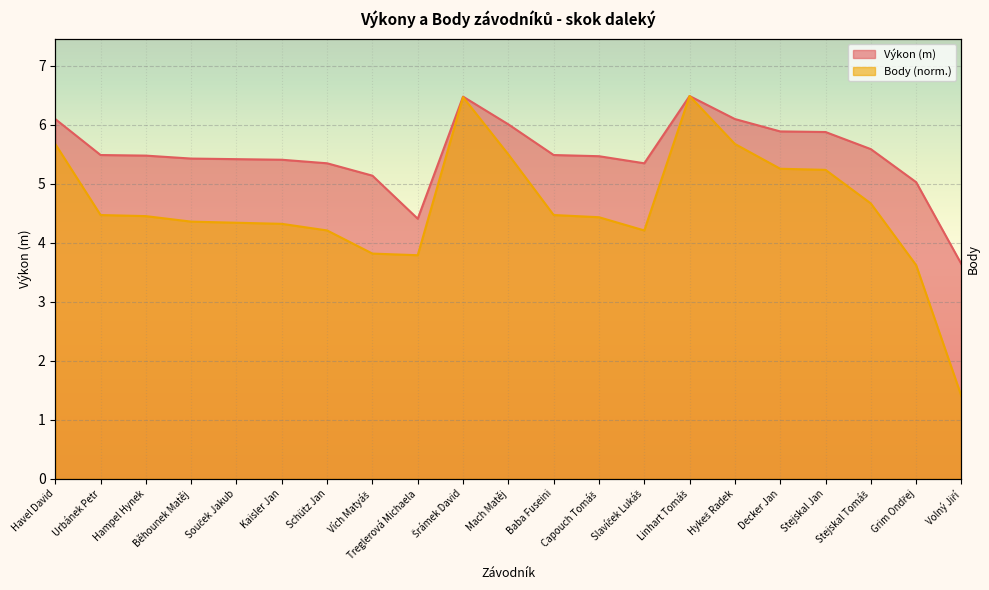

List the series in order of their overall mean, highest first.

Výkon, Body